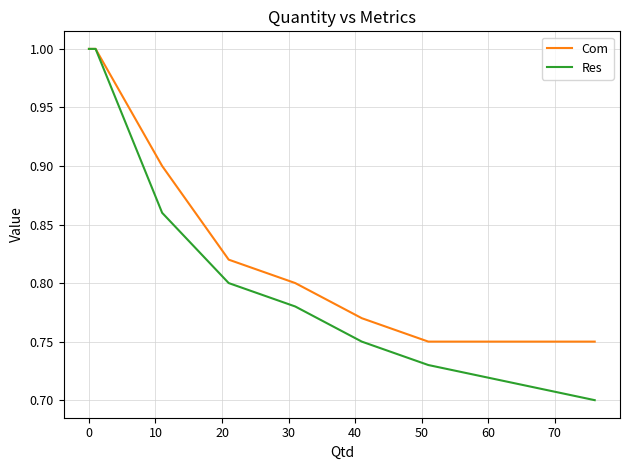

What is the greatest value displayed?

1.0